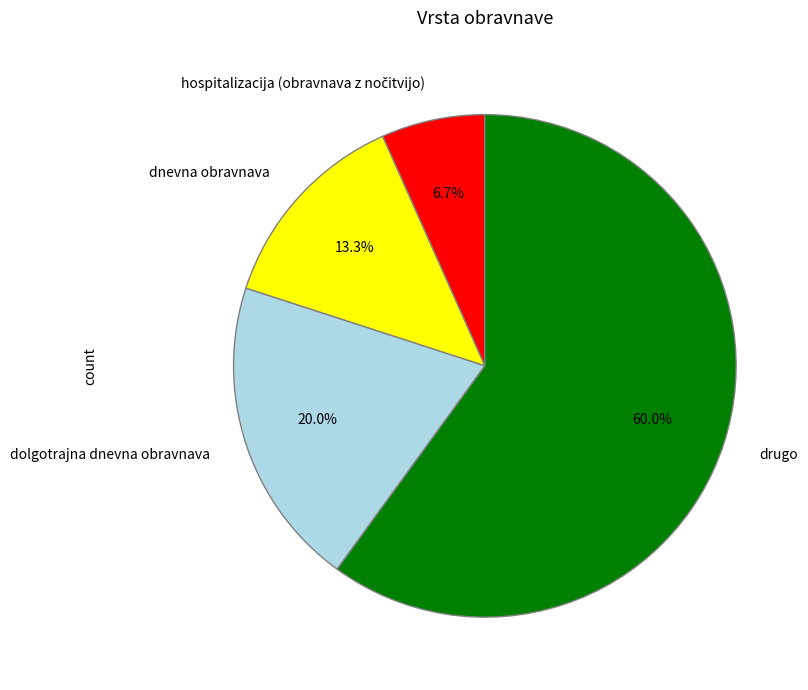

To the nearest percent, what portion does dolgotrajna dnevna obravnava represent?

20%